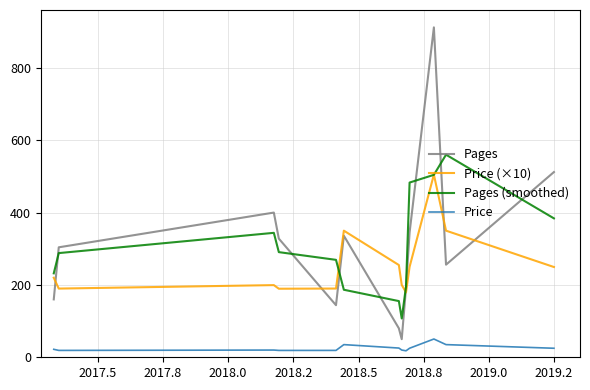

What is the minimum value for Pages (smoothed)?

107.3